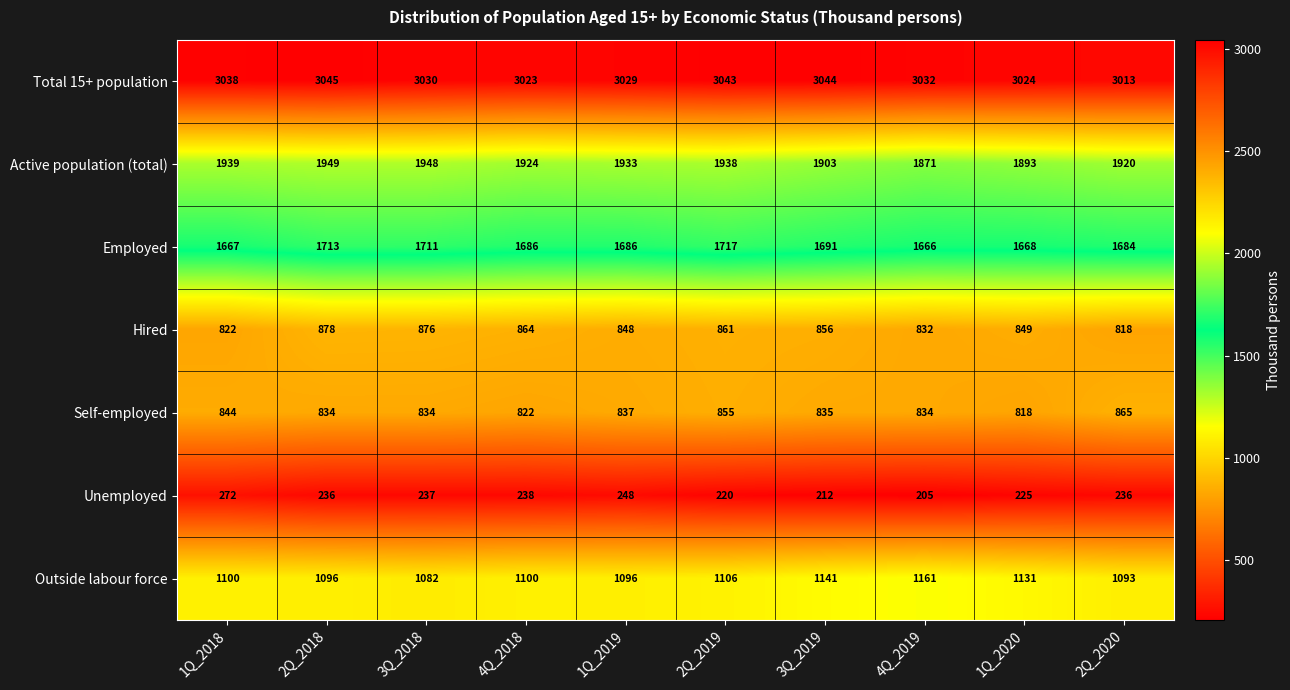

At how many categories does at least one series exceed 2455?

10